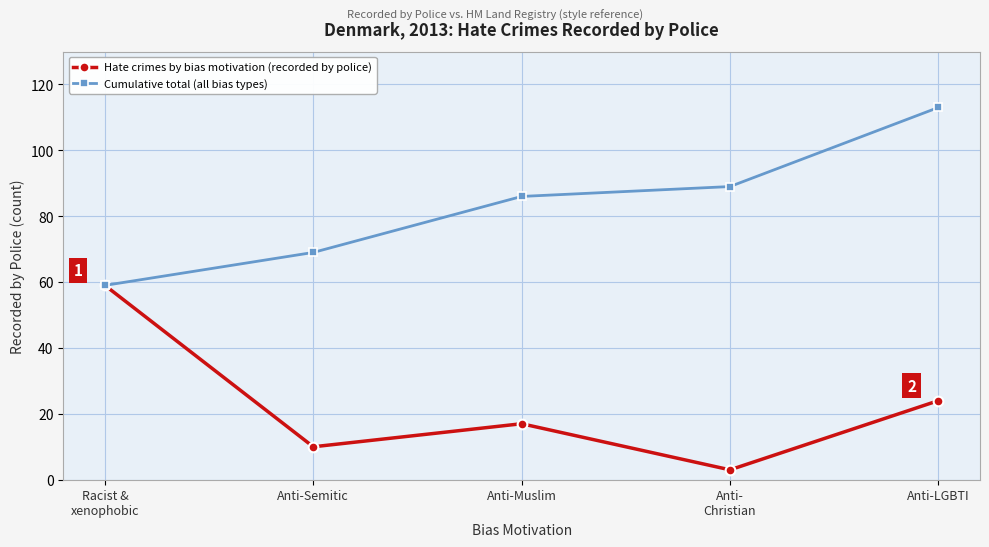

What is the difference between the Cumulative total (all bias types) values at Racist &
xenophobic and Anti-Muslim?

27